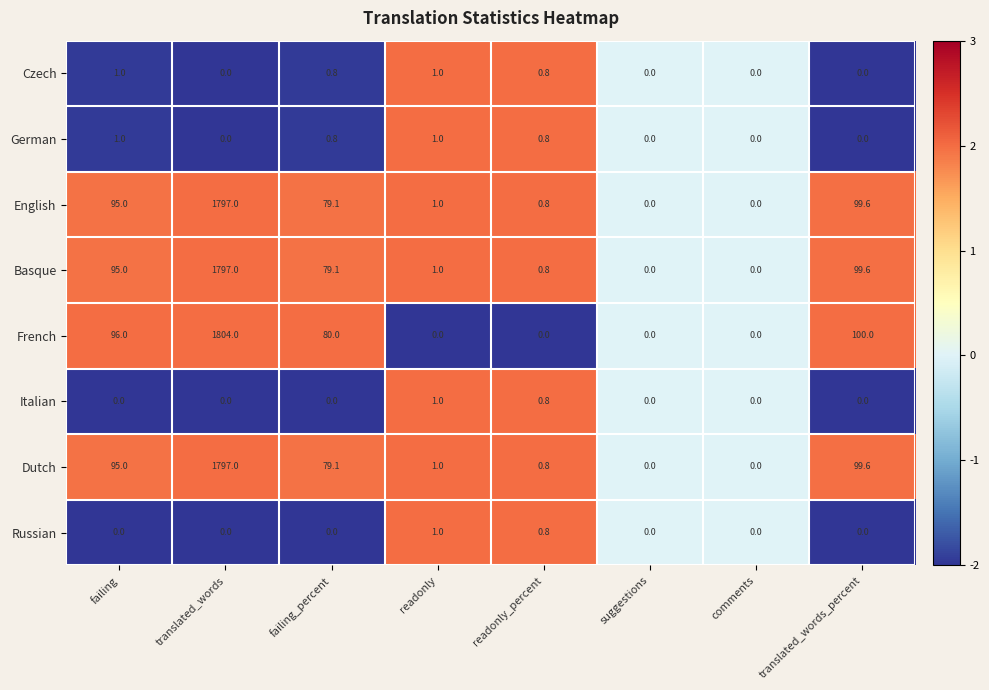

How many distinct data groups are displayed?

8